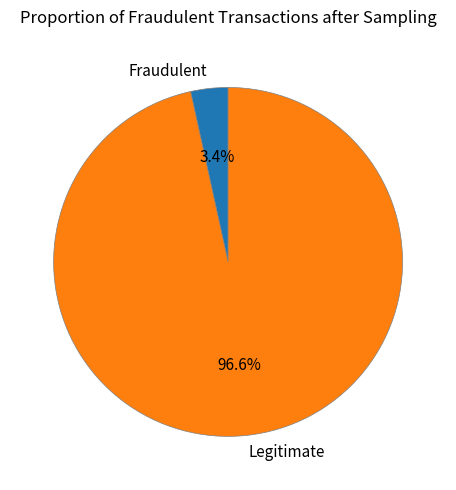

How many slices are in this pie chart?

2